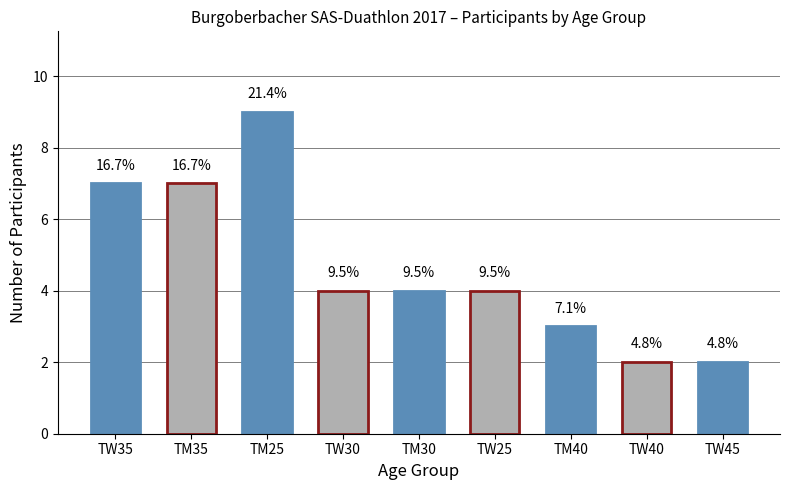

What is the smallest value displayed?

2